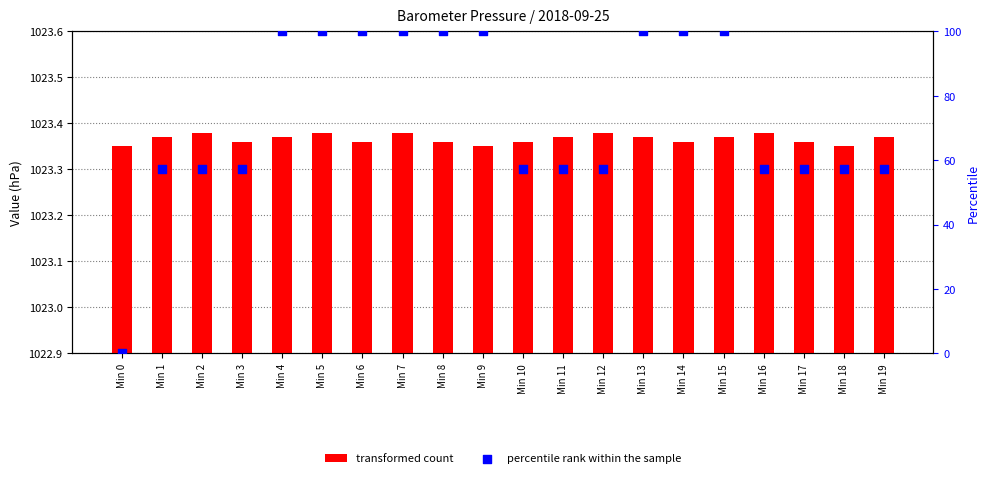

At which category is the sum across all series the highest?

Min 5